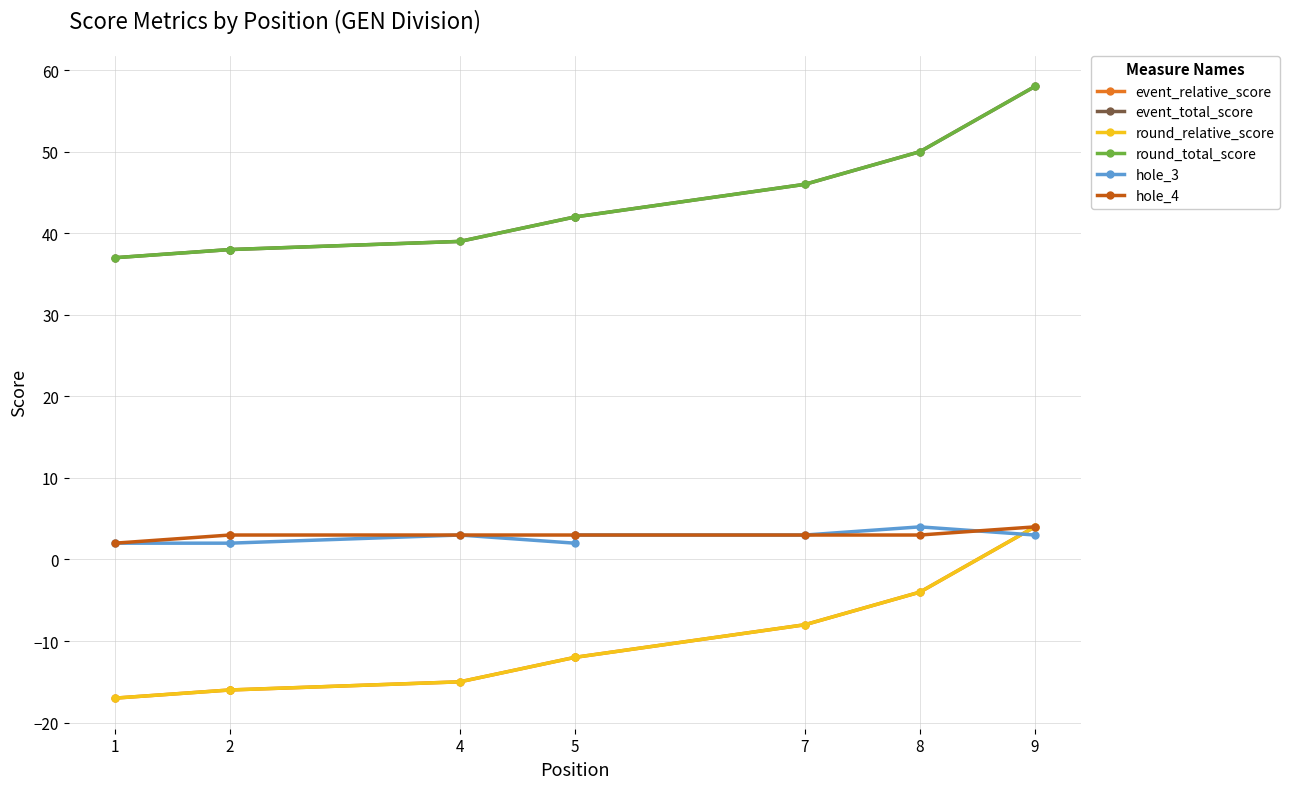

Is the value of hole_3 at 4 greater than the value of hole_4 at 8?

No